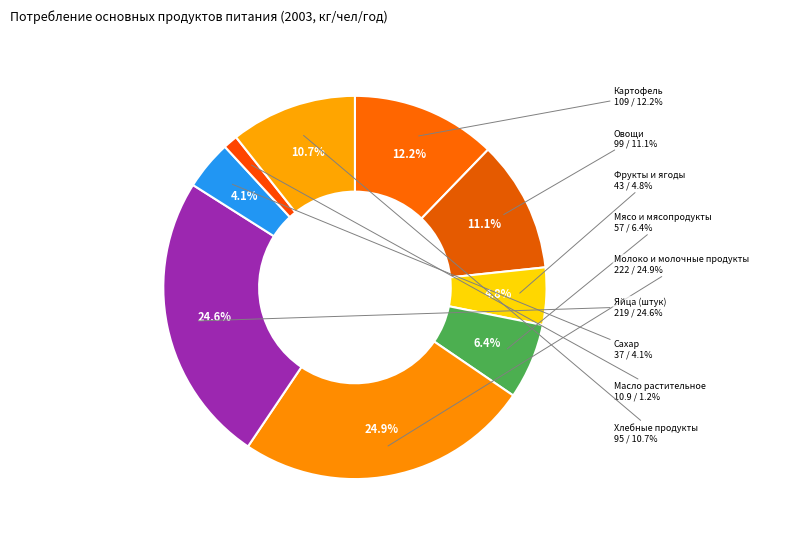

What is the total percentage of Яйца (штук) and Картофель?

36.8%